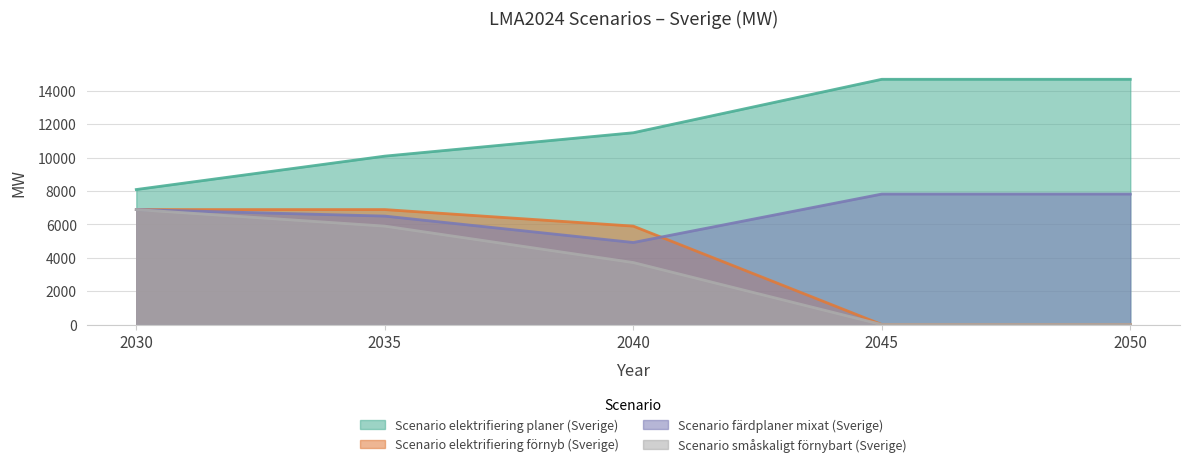

How many values in the Scenario färdplaner mixat (Sverige) series are below 6883?

2